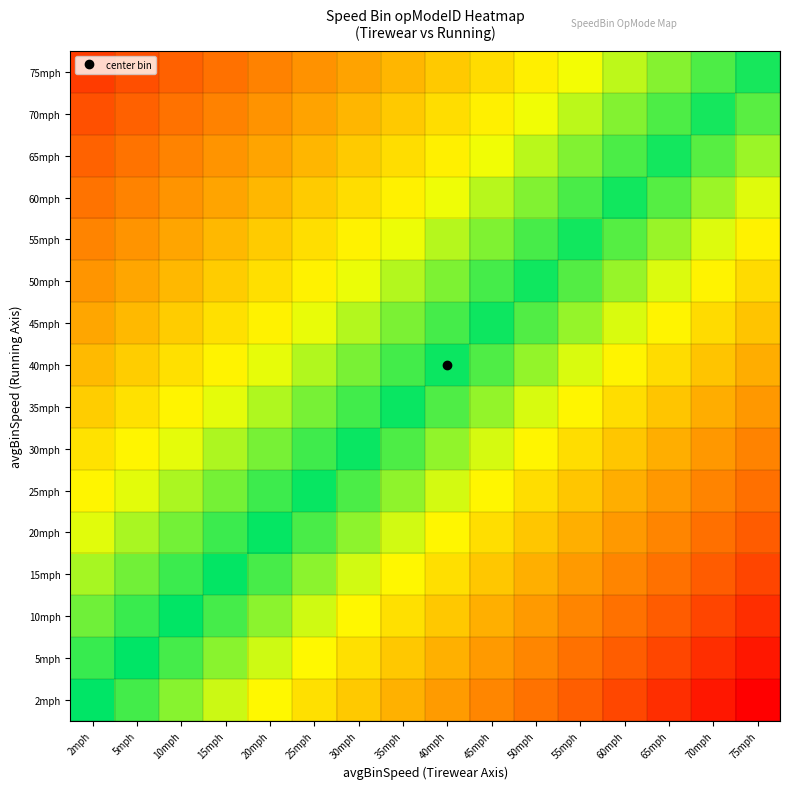

Reading right to left, transcribe all the data shown in this chart.

2mph: 75mph=0.0	70mph=0.1	65mph=0.1	60mph=0.2	55mph=0.3	50mph=0.3	45mph=0.4	40mph=0.5	35mph=0.5	30mph=0.6	25mph=0.7	20mph=0.7	15mph=0.8	10mph=0.9	5mph=0.9	2mph=1.0
5mph: 75mph=0.1	70mph=0.1	65mph=0.2	60mph=0.3	55mph=0.3	50mph=0.4	45mph=0.5	40mph=0.5	35mph=0.6	30mph=0.7	25mph=0.7	20mph=0.8	15mph=0.9	10mph=0.9	5mph=1.0	2mph=0.9
10mph: 75mph=0.1	70mph=0.2	65mph=0.3	60mph=0.3	55mph=0.4	50mph=0.5	45mph=0.5	40mph=0.6	35mph=0.7	30mph=0.7	25mph=0.8	20mph=0.9	15mph=0.9	10mph=1.0	5mph=0.9	2mph=0.9
15mph: 75mph=0.2	70mph=0.3	65mph=0.3	60mph=0.4	55mph=0.5	50mph=0.5	45mph=0.6	40mph=0.7	35mph=0.7	30mph=0.8	25mph=0.9	20mph=0.9	15mph=1.0	10mph=0.9	5mph=0.9	2mph=0.8
20mph: 75mph=0.3	70mph=0.3	65mph=0.4	60mph=0.5	55mph=0.5	50mph=0.6	45mph=0.7	40mph=0.7	35mph=0.8	30mph=0.9	25mph=0.9	20mph=1.0	15mph=0.9	10mph=0.9	5mph=0.8	2mph=0.8
25mph: 75mph=0.3	70mph=0.4	65mph=0.5	60mph=0.5	55mph=0.6	50mph=0.7	45mph=0.7	40mph=0.8	35mph=0.9	30mph=0.9	25mph=1.0	20mph=0.9	15mph=0.9	10mph=0.8	5mph=0.8	2mph=0.7
30mph: 75mph=0.4	70mph=0.5	65mph=0.5	60mph=0.6	55mph=0.7	50mph=0.7	45mph=0.8	40mph=0.9	35mph=0.9	30mph=1.0	25mph=0.9	20mph=0.9	15mph=0.8	10mph=0.8	5mph=0.7	2mph=0.7
35mph: 75mph=0.5	70mph=0.5	65mph=0.6	60mph=0.7	55mph=0.7	50mph=0.8	45mph=0.9	40mph=0.9	35mph=1.0	30mph=0.9	25mph=0.9	20mph=0.8	15mph=0.8	10mph=0.7	5mph=0.7	2mph=0.6
40mph: 75mph=0.5	70mph=0.6	65mph=0.7	60mph=0.7	55mph=0.8	50mph=0.9	45mph=0.9	40mph=1.0	35mph=0.9	30mph=0.9	25mph=0.8	20mph=0.8	15mph=0.7	10mph=0.7	5mph=0.6	2mph=0.6
45mph: 75mph=0.6	70mph=0.7	65mph=0.7	60mph=0.8	55mph=0.9	50mph=0.9	45mph=1.0	40mph=0.9	35mph=0.9	30mph=0.8	25mph=0.8	20mph=0.7	15mph=0.7	10mph=0.6	5mph=0.6	2mph=0.5
50mph: 75mph=0.7	70mph=0.7	65mph=0.8	60mph=0.9	55mph=0.9	50mph=1.0	45mph=0.9	40mph=0.9	35mph=0.8	30mph=0.8	25mph=0.7	20mph=0.7	15mph=0.6	10mph=0.6	5mph=0.5	2mph=0.4
55mph: 75mph=0.7	70mph=0.8	65mph=0.8	60mph=0.9	55mph=1.0	50mph=0.9	45mph=0.9	40mph=0.8	35mph=0.8	30mph=0.7	25mph=0.7	20mph=0.6	15mph=0.6	10mph=0.5	5mph=0.4	2mph=0.4
60mph: 75mph=0.8	70mph=0.8	65mph=0.9	60mph=1.0	55mph=0.9	50mph=0.9	45mph=0.8	40mph=0.8	35mph=0.7	30mph=0.7	25mph=0.6	20mph=0.6	15mph=0.5	10mph=0.4	5mph=0.4	2mph=0.3
65mph: 75mph=0.8	70mph=0.9	65mph=1.0	60mph=0.9	55mph=0.9	50mph=0.8	45mph=0.8	40mph=0.7	35mph=0.7	30mph=0.6	25mph=0.5	20mph=0.5	15mph=0.4	10mph=0.4	5mph=0.3	2mph=0.3
70mph: 75mph=0.9	70mph=1.0	65mph=0.9	60mph=0.9	55mph=0.8	50mph=0.8	45mph=0.7	40mph=0.7	35mph=0.6	30mph=0.5	25mph=0.5	20mph=0.4	15mph=0.4	10mph=0.3	5mph=0.3	2mph=0.2
75mph: 75mph=1.0	70mph=0.9	65mph=0.9	60mph=0.8	55mph=0.8	50mph=0.7	45mph=0.7	40mph=0.6	35mph=0.5	30mph=0.5	25mph=0.4	20mph=0.4	15mph=0.3	10mph=0.3	5mph=0.2	2mph=0.2